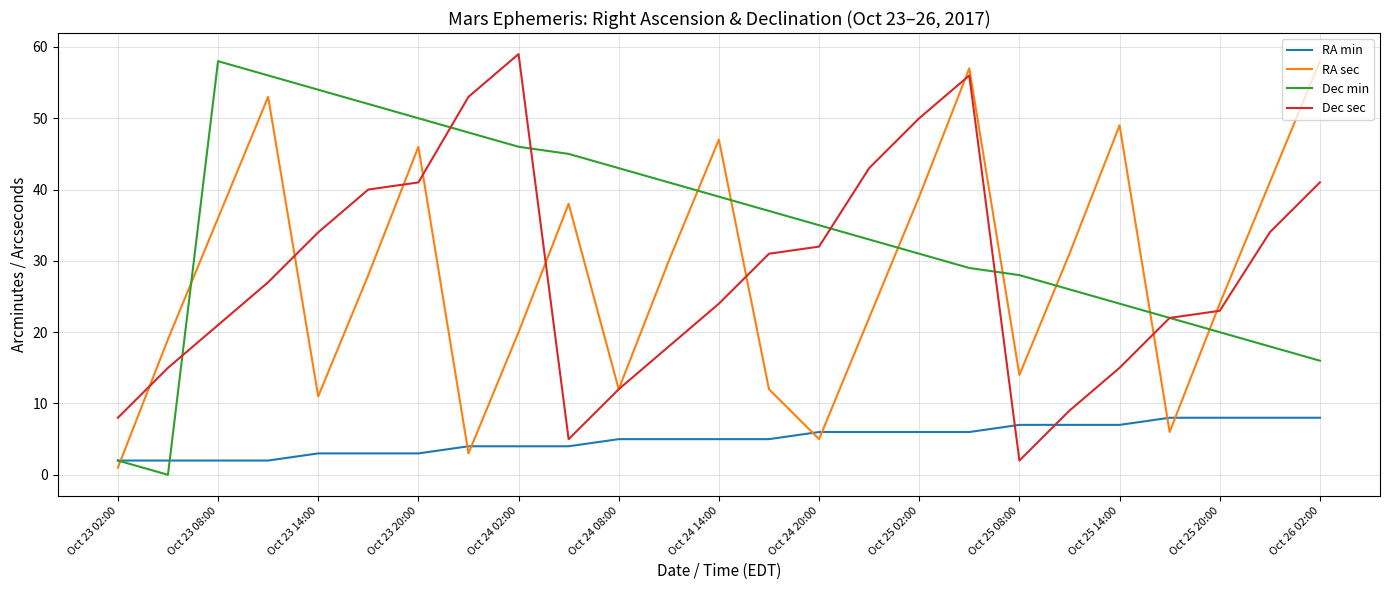

Which series has the largest total across all categories?

Dec min